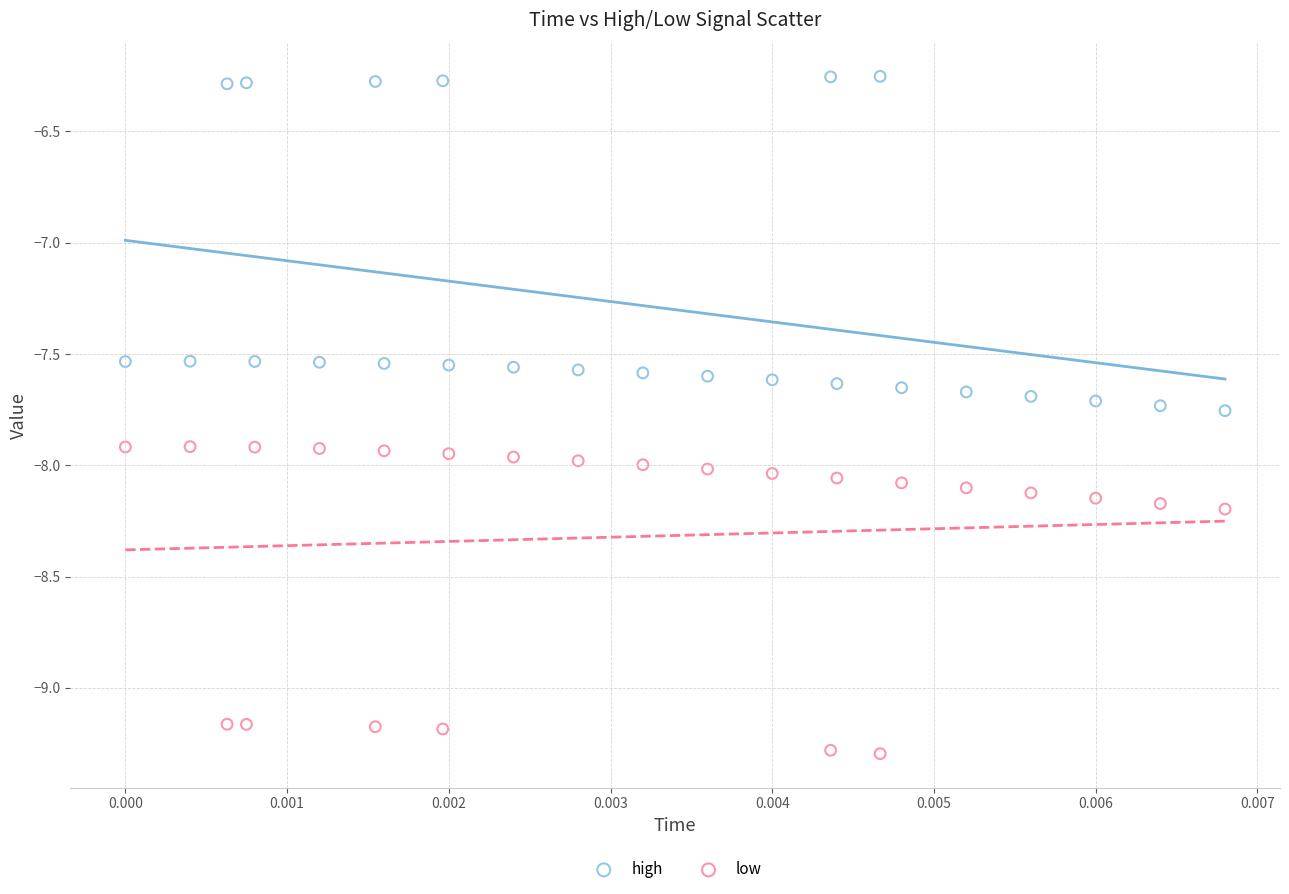

Which series contains the highest Y value?

high